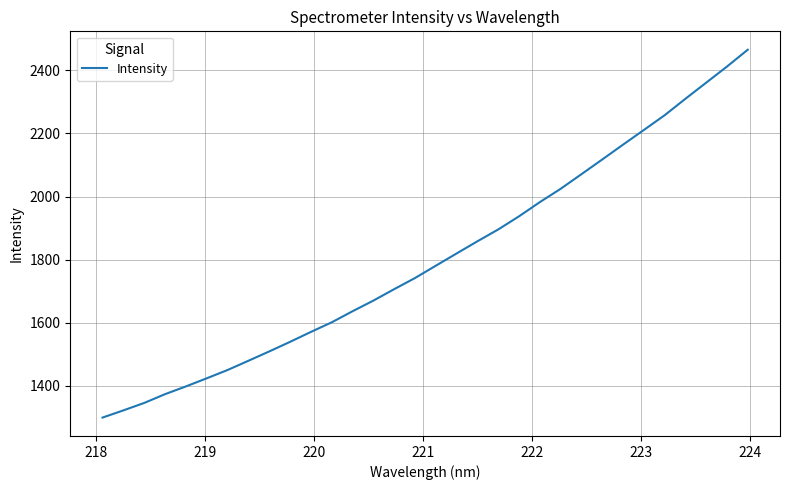

What is the smallest value displayed?

1299.2